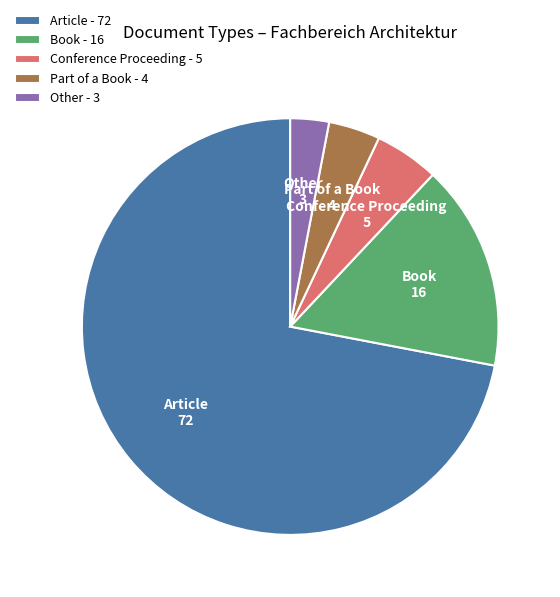

Is it true that Part of a Book is 4% of the pie?

True